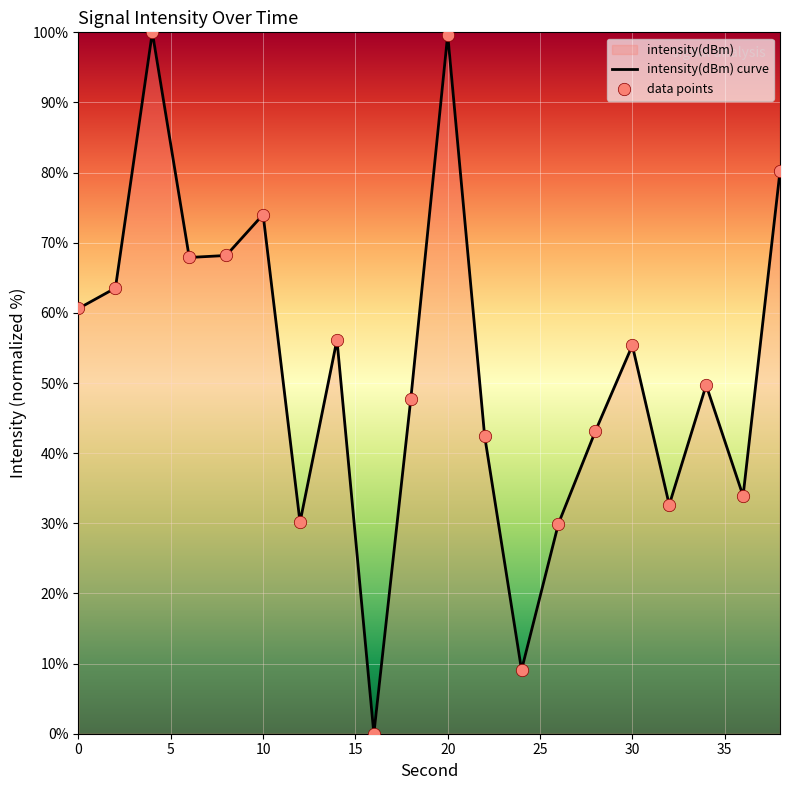

At how many categories does at least one series exceed 16?

18